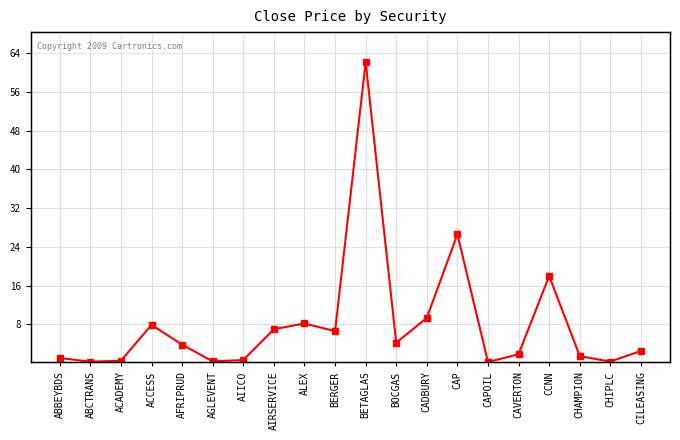

What is the sum of all values?

163.1